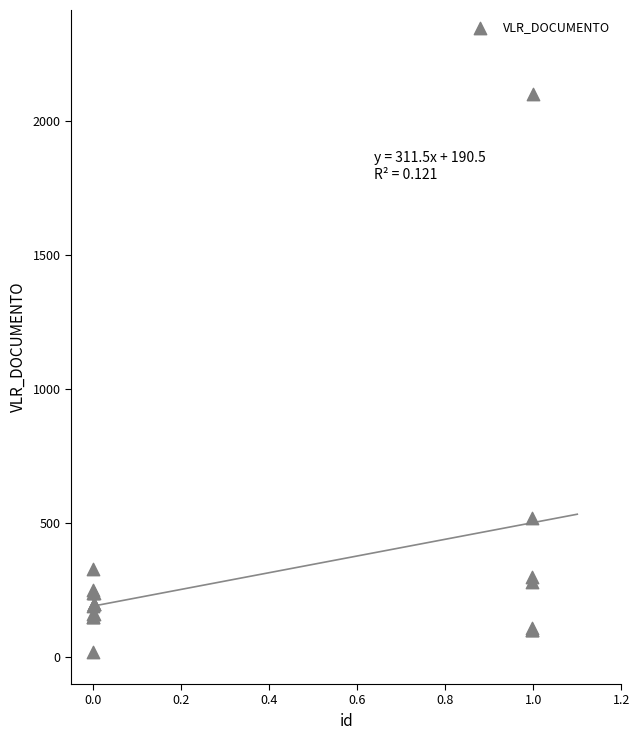

What Y value in the scatter plot is closest to 1059?

520.0